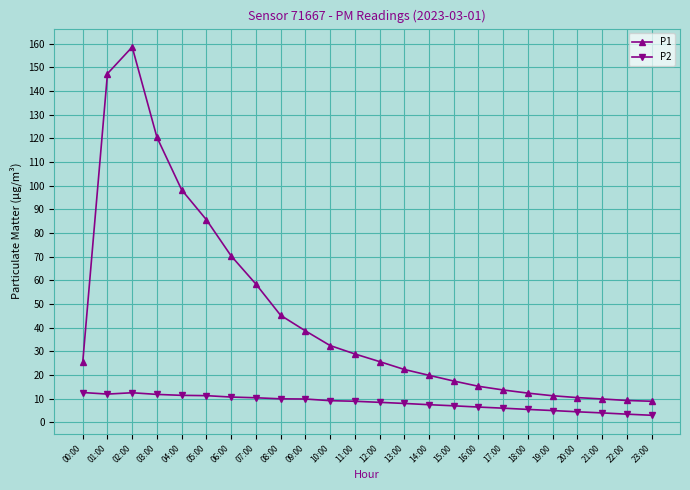

How many lines are shown in the chart?

2